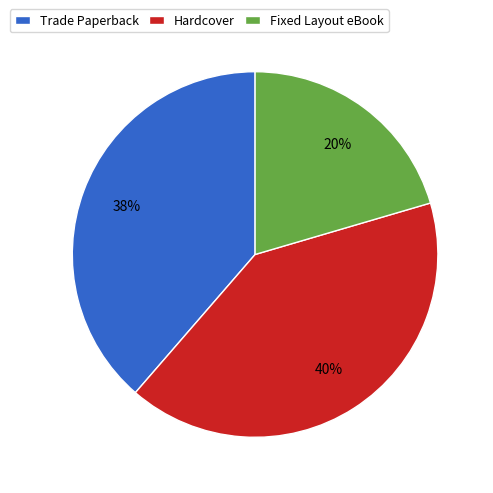

Is it true that Fixed Layout eBook is 20% of the pie?

True